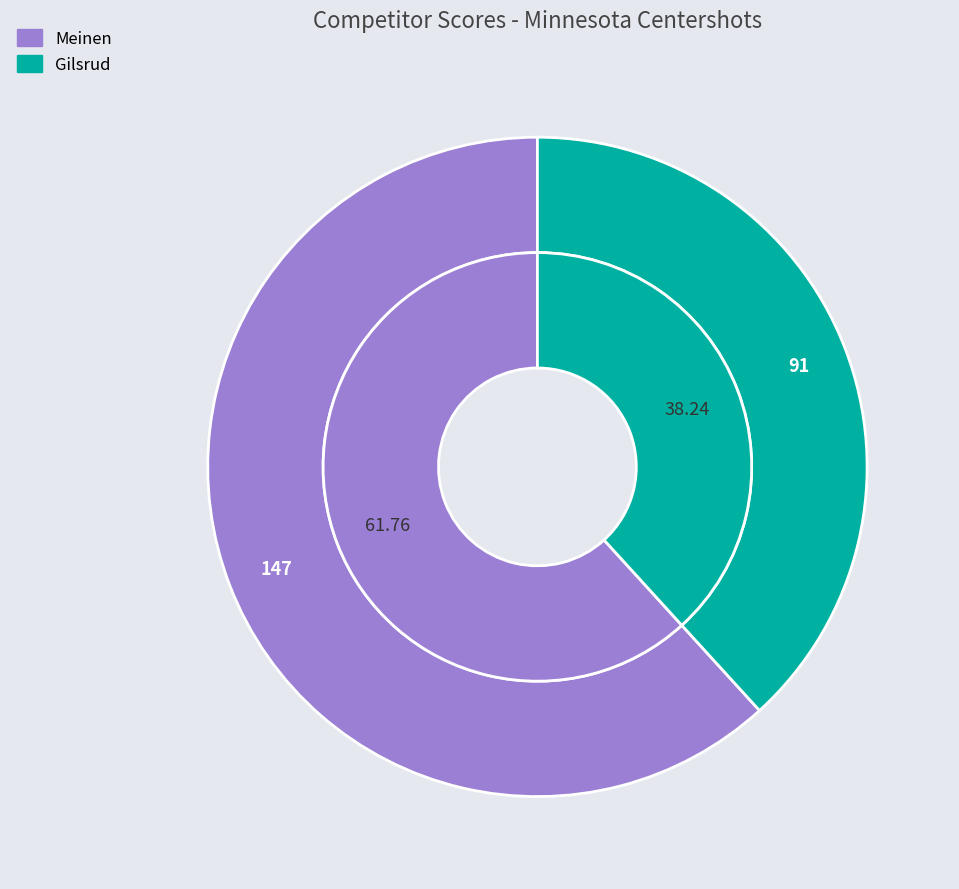

How many slices are in this pie chart?

2